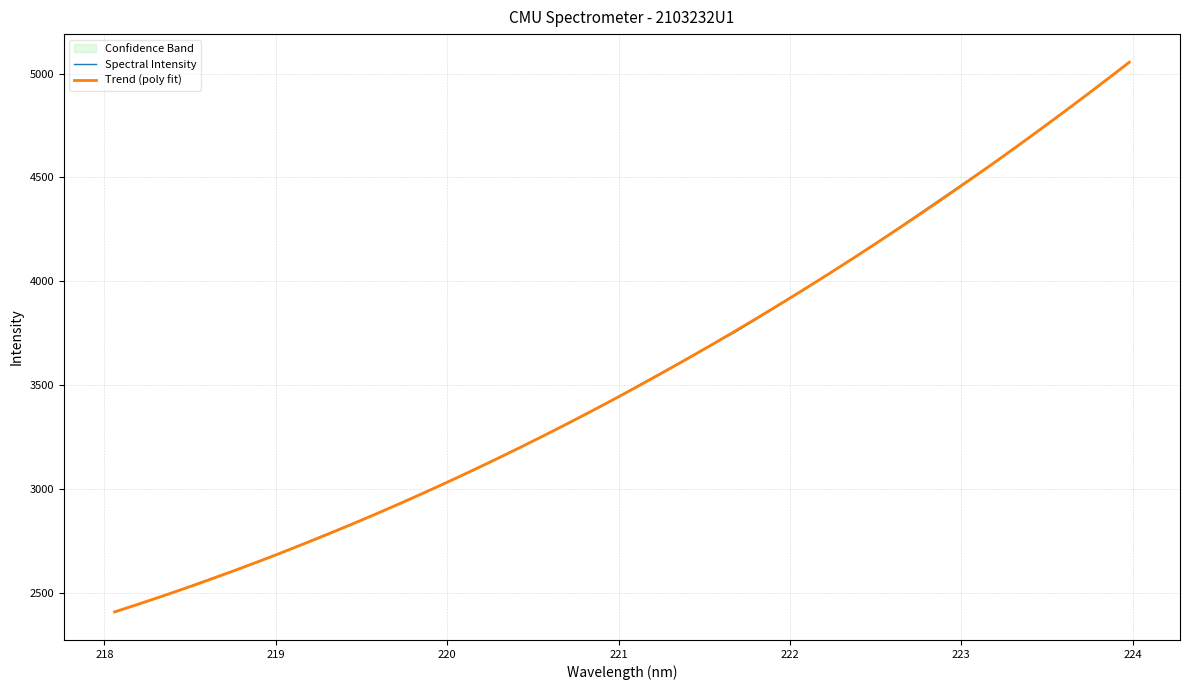

What is the highest value of the Spectral Intensity series?

5053.2